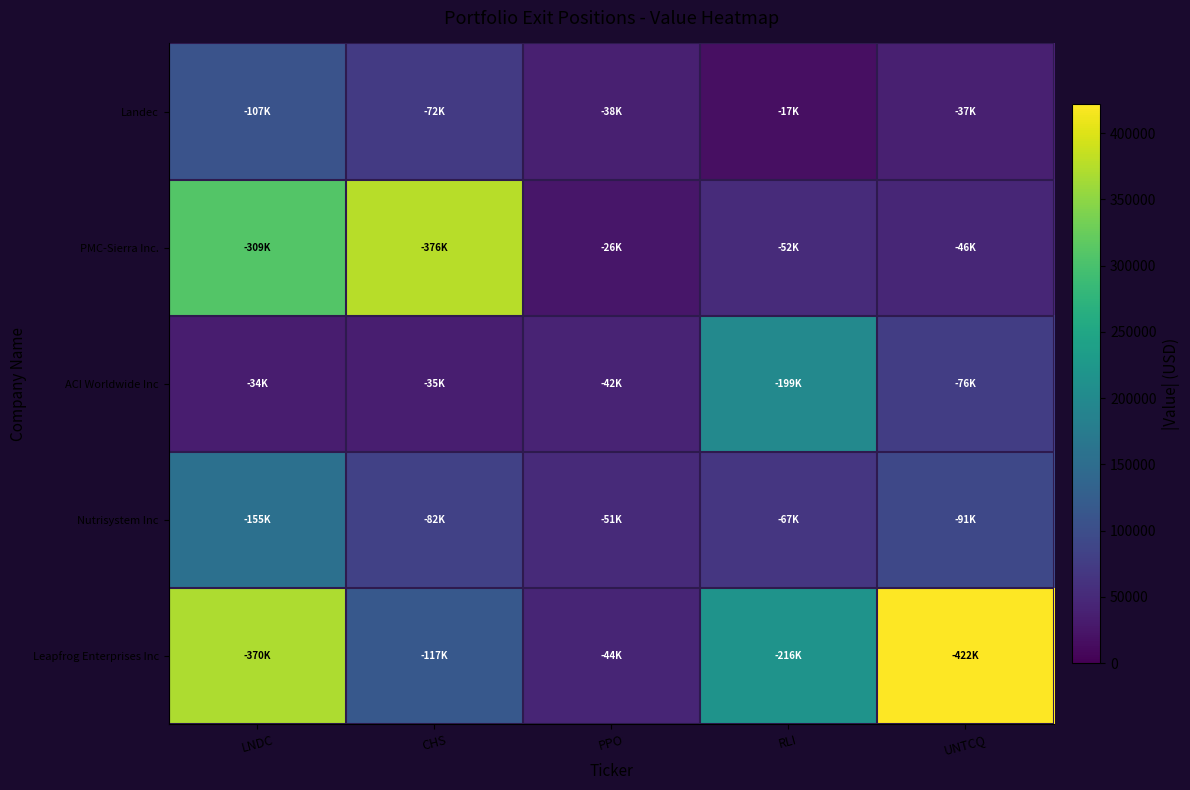

Which series has the largest range (max minus min)?

Leapfrog Enterprises Inc